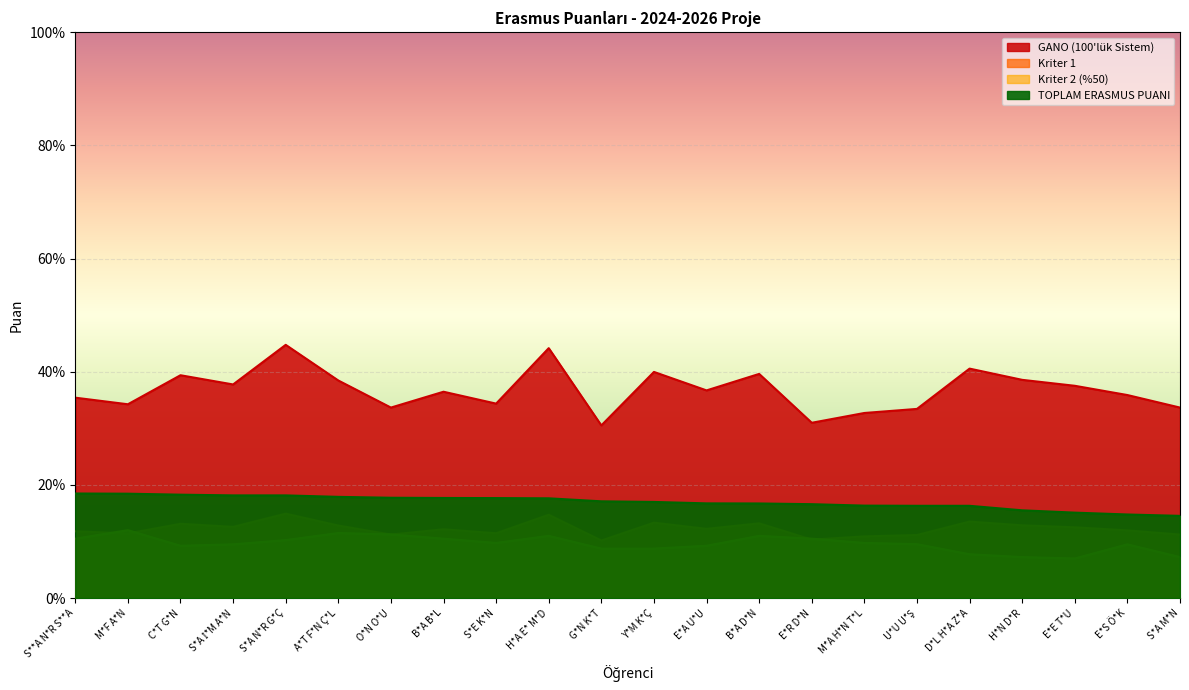

Rank the categories by Kriter 1 value from highest to lowest.

S*A N*R G*Ç, H*A E* M*D, D*L H*A Z*A, Y*M K*Ç, B*A D*N, C*T G*N, H*N D*R, A*T F*N Ç*L, S*A İ*M A*N, E*E T*U, E*A U*U, B*A B*L, E*S Ö*K, S**A N*R S**A, S*E K*N, M*F A*N, O*N O*U, S*A M*N, U*U U*Ş, M*A H*N T*L, E*R D*N, G*N K*T